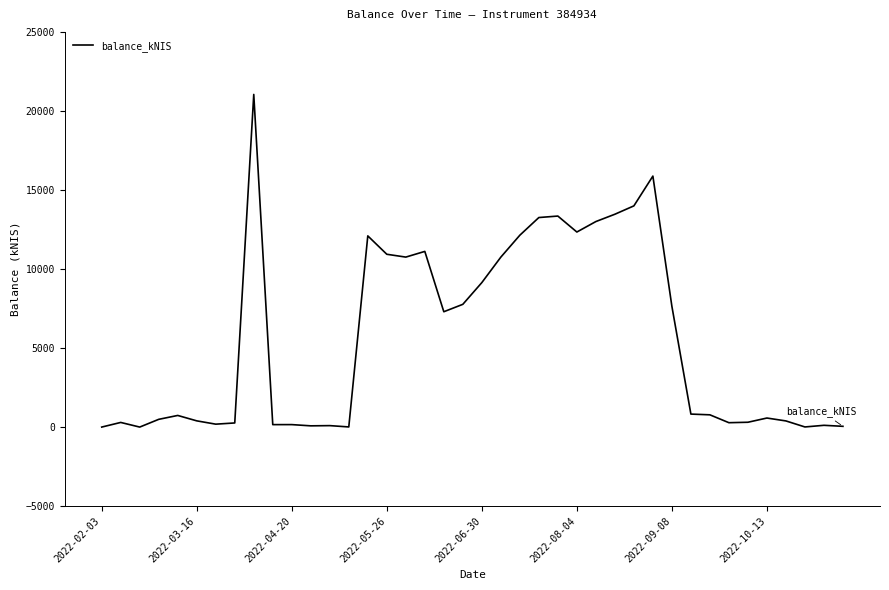

What is the maximum value shown in the chart?

21043.0